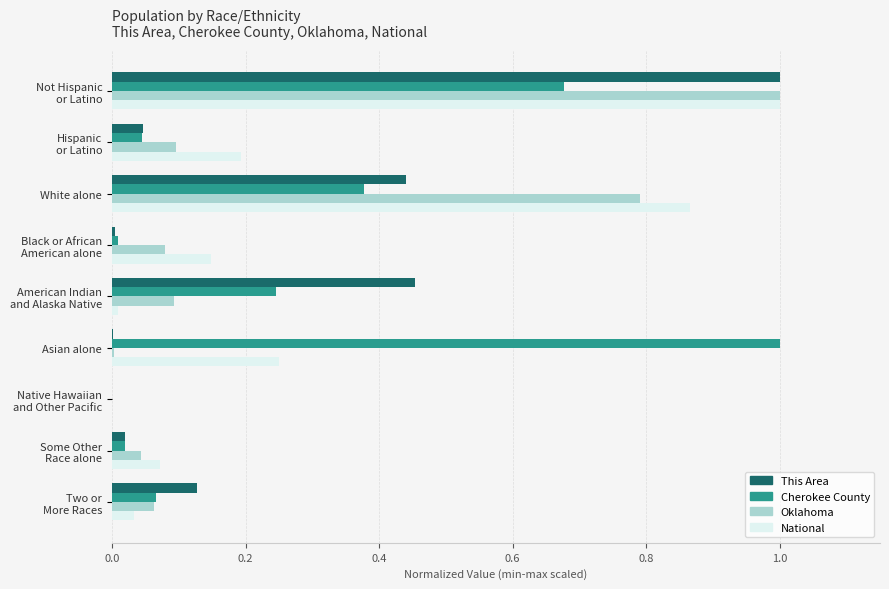

What is the maximum value shown in the chart?

1.0